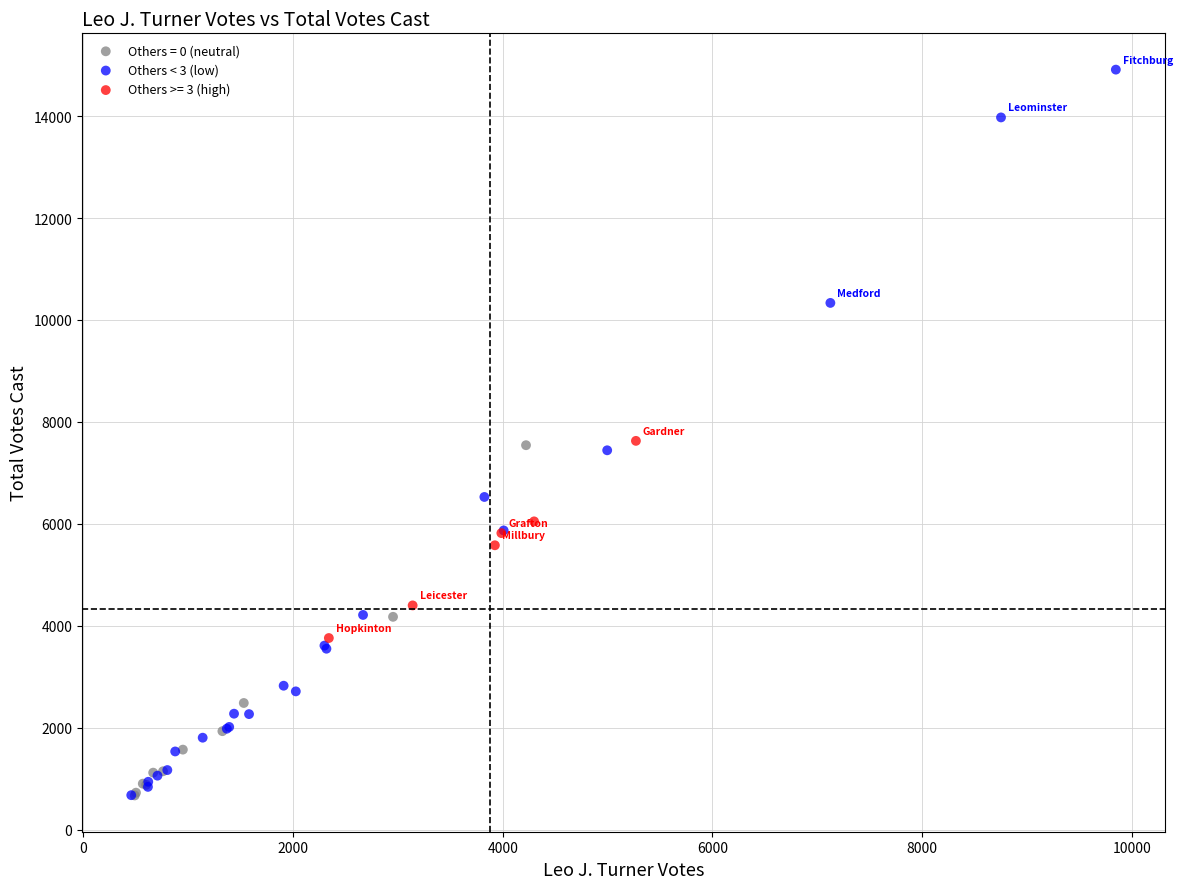

Which series has the largest Y range (max minus min)?

Others < 3 (low)